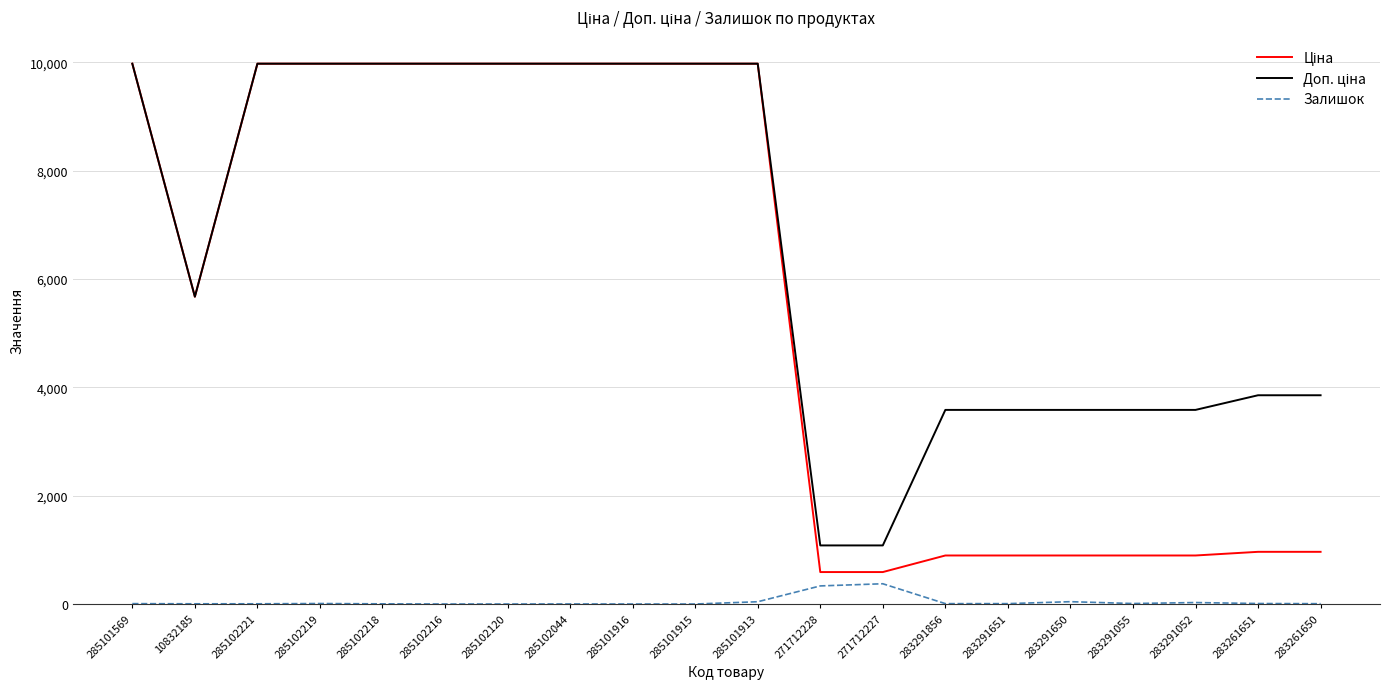

What is the highest value of the Залишок series?

374.0